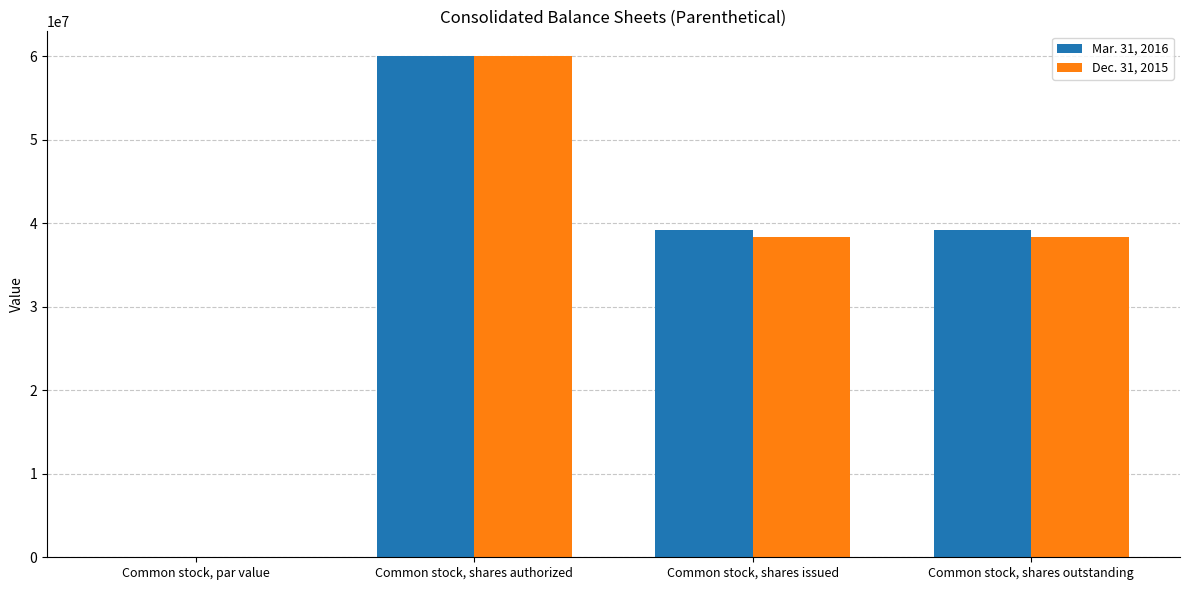

What is the sum of all Dec. 31, 2015 values?

136793454.0